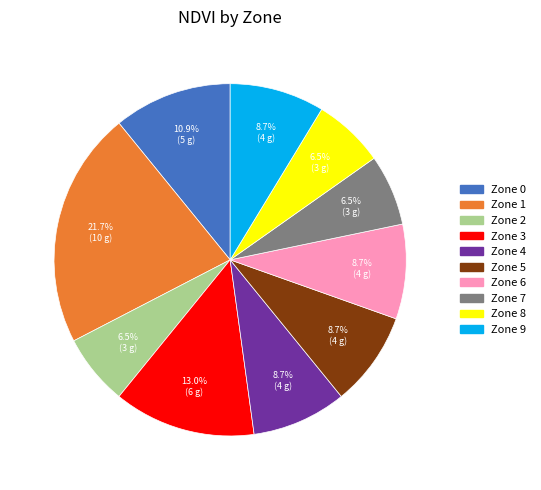

Does any single category account for the majority?

No